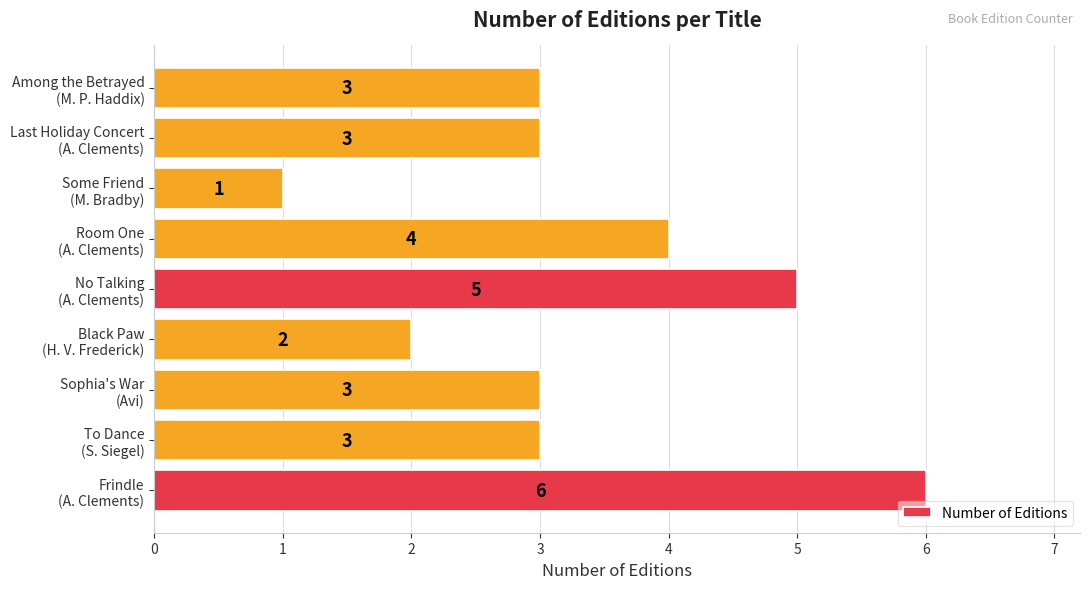

What is the average value?

3